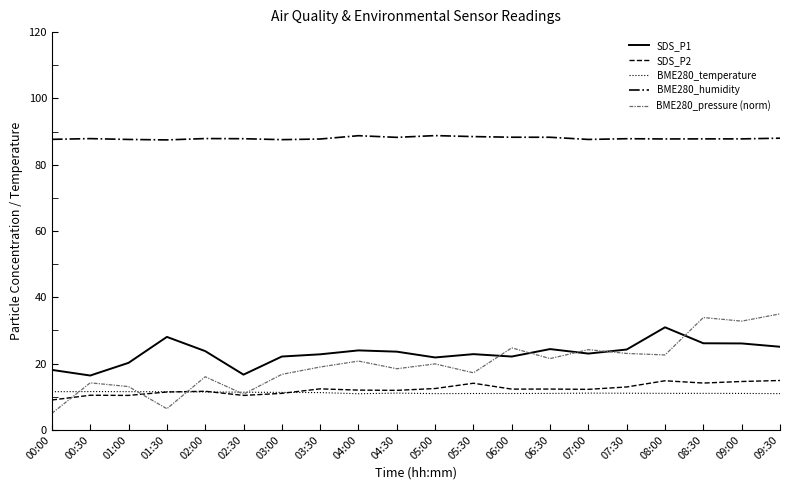

List the series in order of their peak value, lowest first.

BME280_temperature, SDS_P2, SDS_P1, BME280_pressure (norm), BME280_humidity